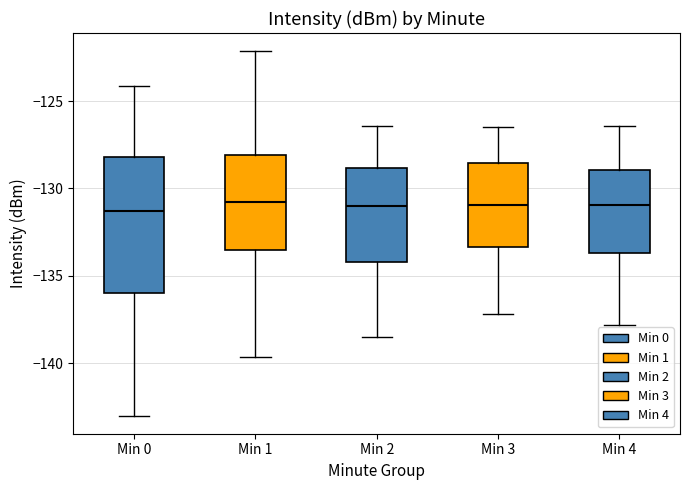

Reading left to right, read every box against the y-axis: the position of its median line, the range the box covers, and the ends of its whiskers. The values are not printed on the chart, so give them approximately, as read against the axis.

Min 0: median -131.5, box -136.0 to -128.0, whiskers -143.0 to -124.0
Min 1: median -131.0, box -133.5 to -128.0, whiskers -139.5 to -122.0
Min 2: median -131.0, box -134.0 to -129.0, whiskers -138.5 to -126.5
Min 3: median -131.0, box -133.5 to -128.5, whiskers -137.0 to -126.5
Min 4: median -131.0, box -133.5 to -129.0, whiskers -138.0 to -126.5